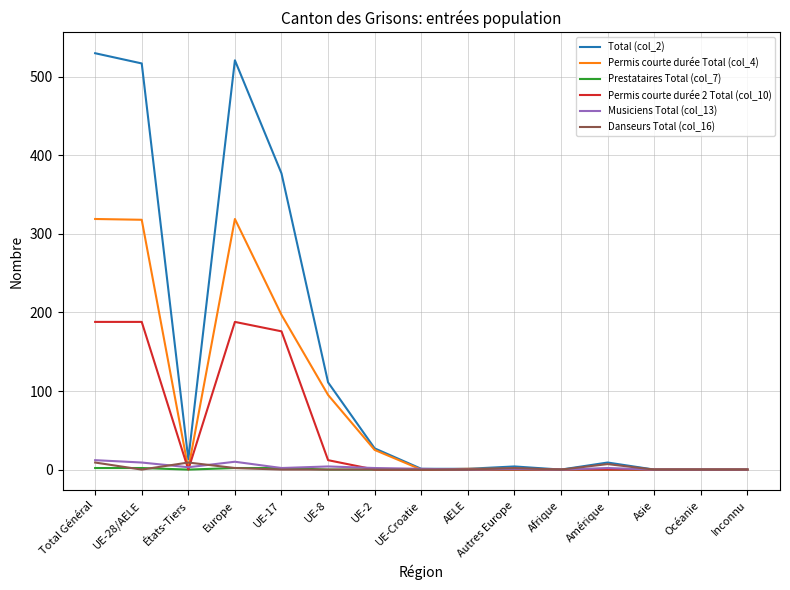

Which series has the widest spread of values?

Total (col_2)